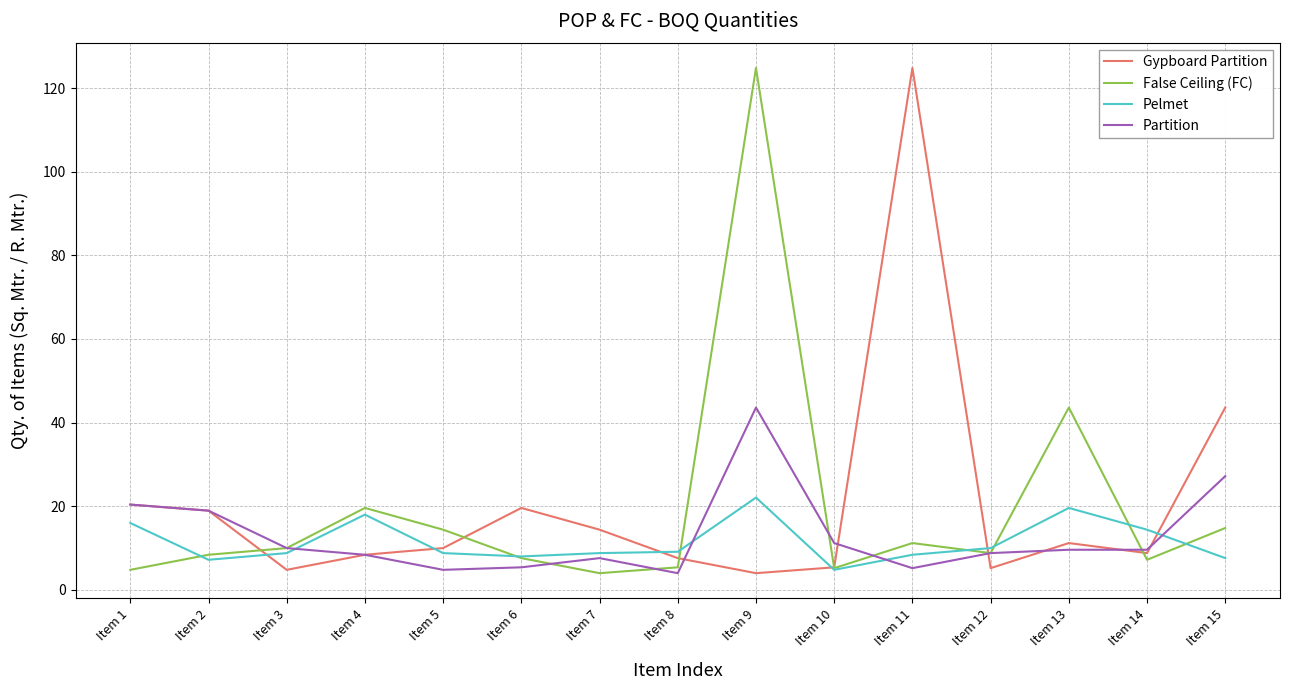

The value of Gypboard Partition at Item 1 is 4.4. True or false?

False